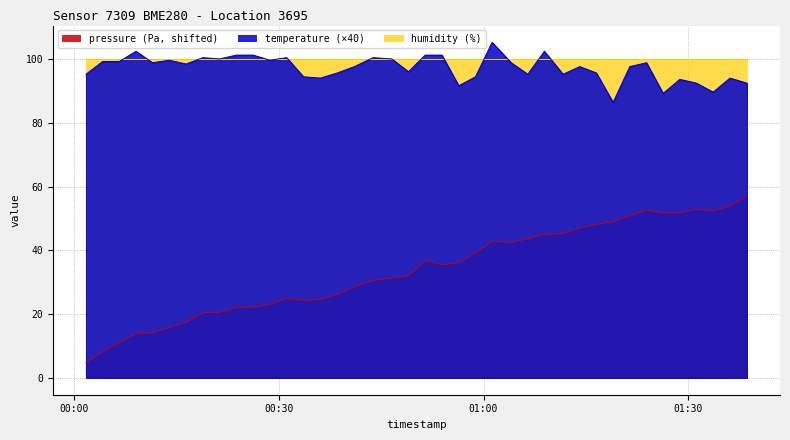

How many data points in temperature are less than 98?

20